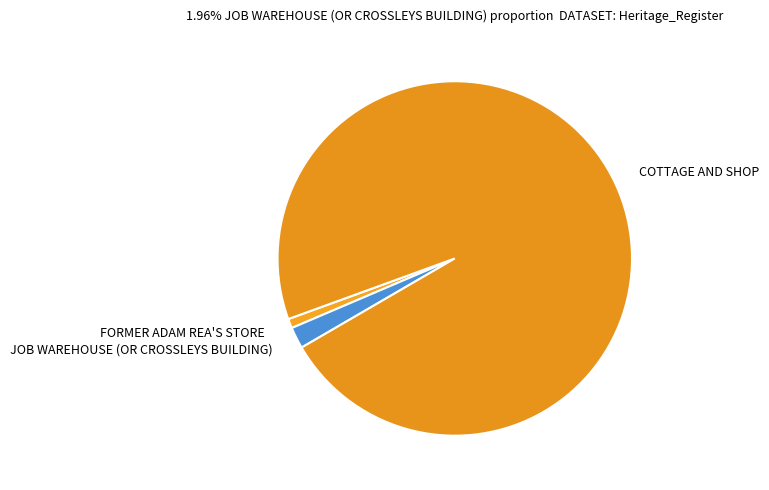

How many slices are in this pie chart?

3